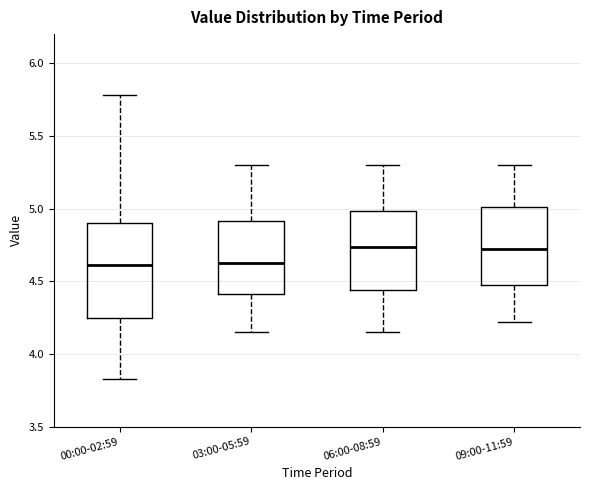

Where does the median line of the box for 09:00-11:59 sit on the y-axis? The values are not printed on the chart, so give them approximately, as read against the axis.

4.70